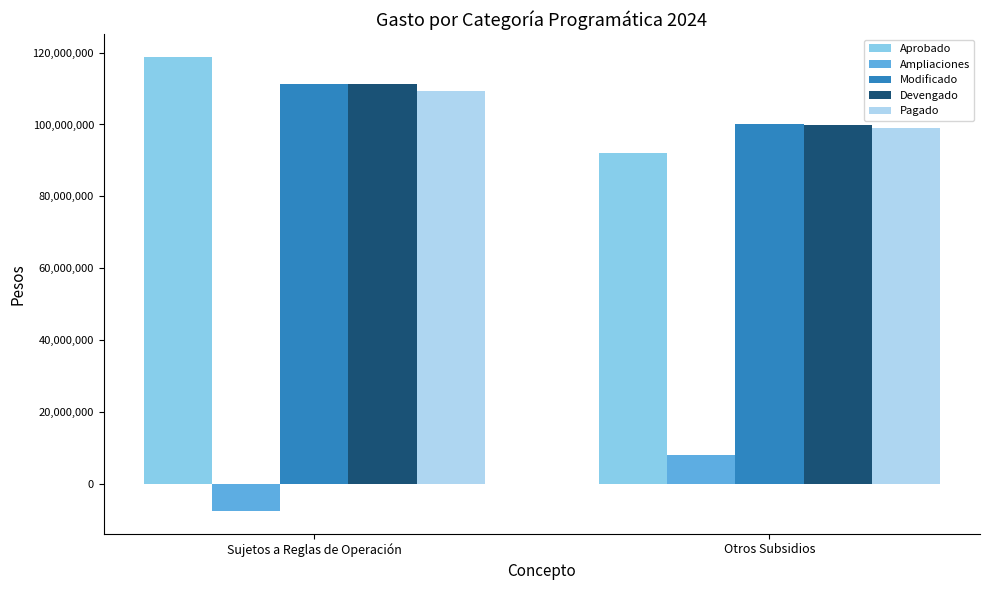

The Modificado series shows 166085525 at Sujetos a Reglas de Operación. True or false?

False